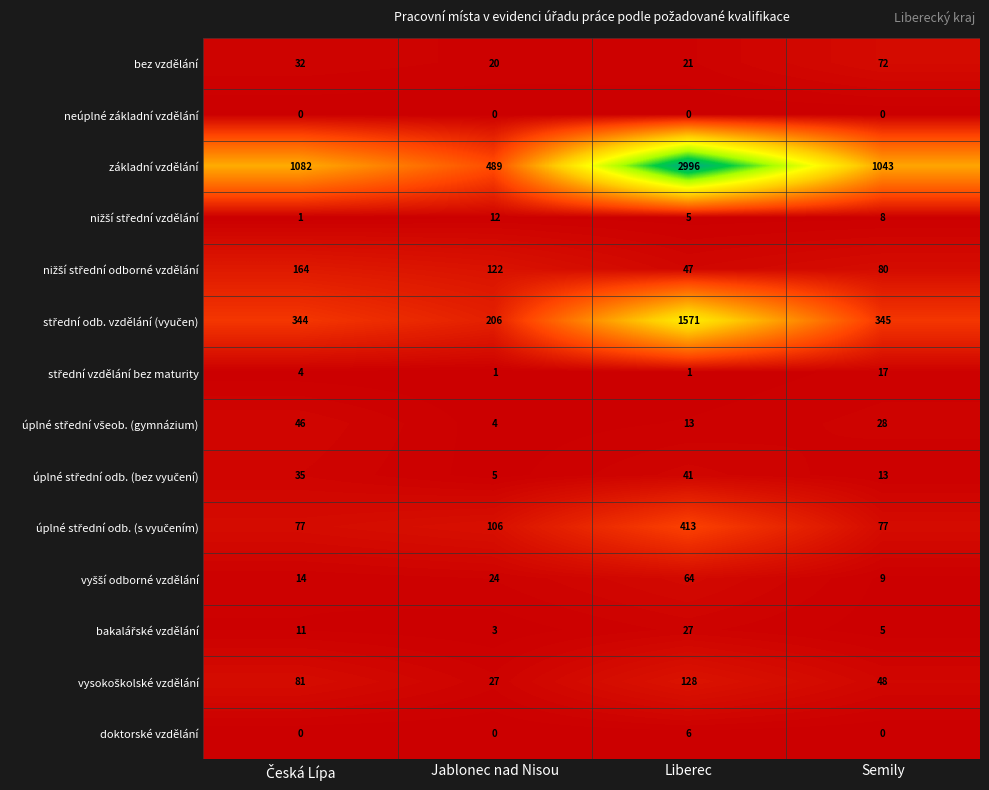

How many data points does each series have?

4